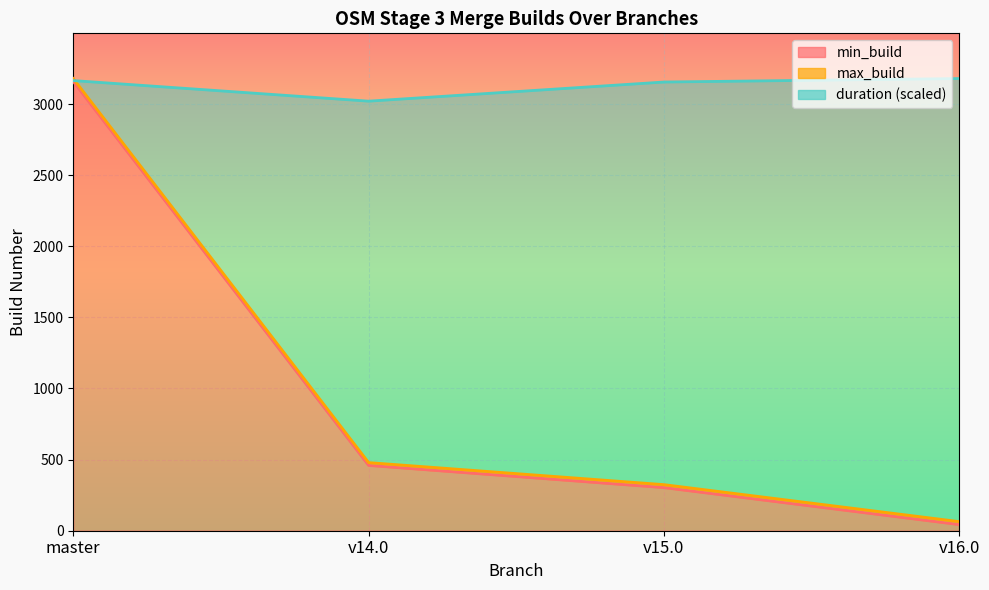

Reading left to right, list all the values displayed in this chart.

min_build: master=3158.0	v14.0=459.0	v15.0=303.0	v16.0=43.0
max_build: master=3179.0	v14.0=479.0	v15.0=324.0	v16.0=64.0
duration: master=3164.7	v14.0=3020.0	v15.0=3154.6	v16.0=3179.0